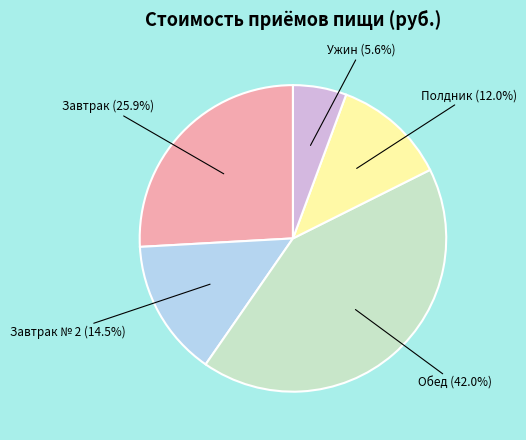

How many segments does this pie chart have?

5